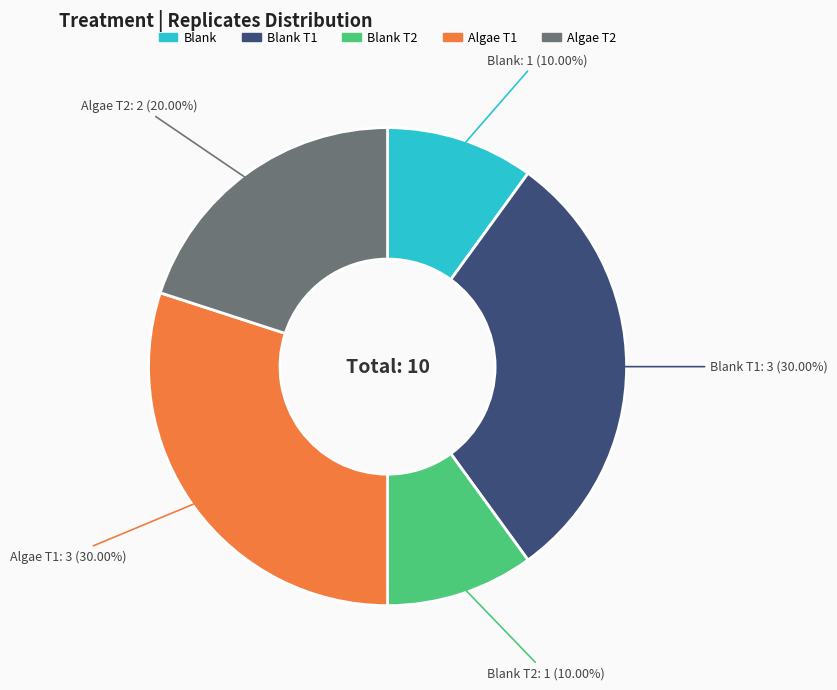

How many segments does this pie chart have?

5